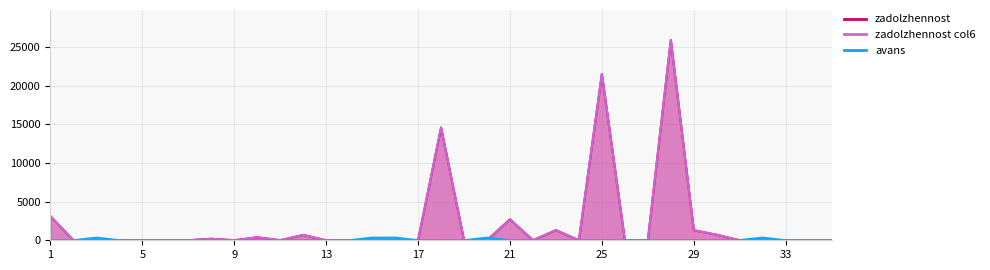

The value of avans at 4 is -197.2. True or false?

False